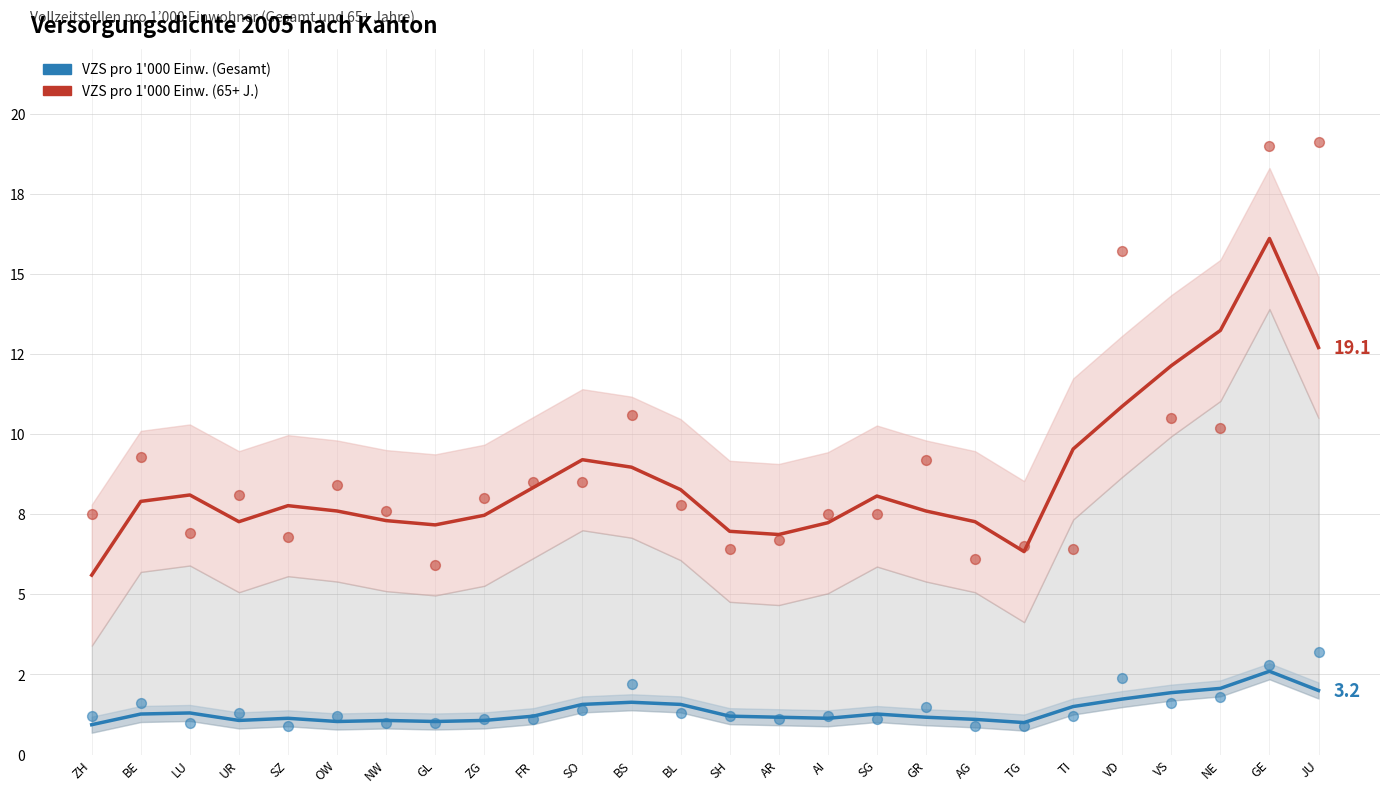

Is the value of VZS pro 1000 Einw. (Gesamt) – Punkte at TG greater than the value of VZS pro 1000 Einw. (65+ Jahre) at VS?

No